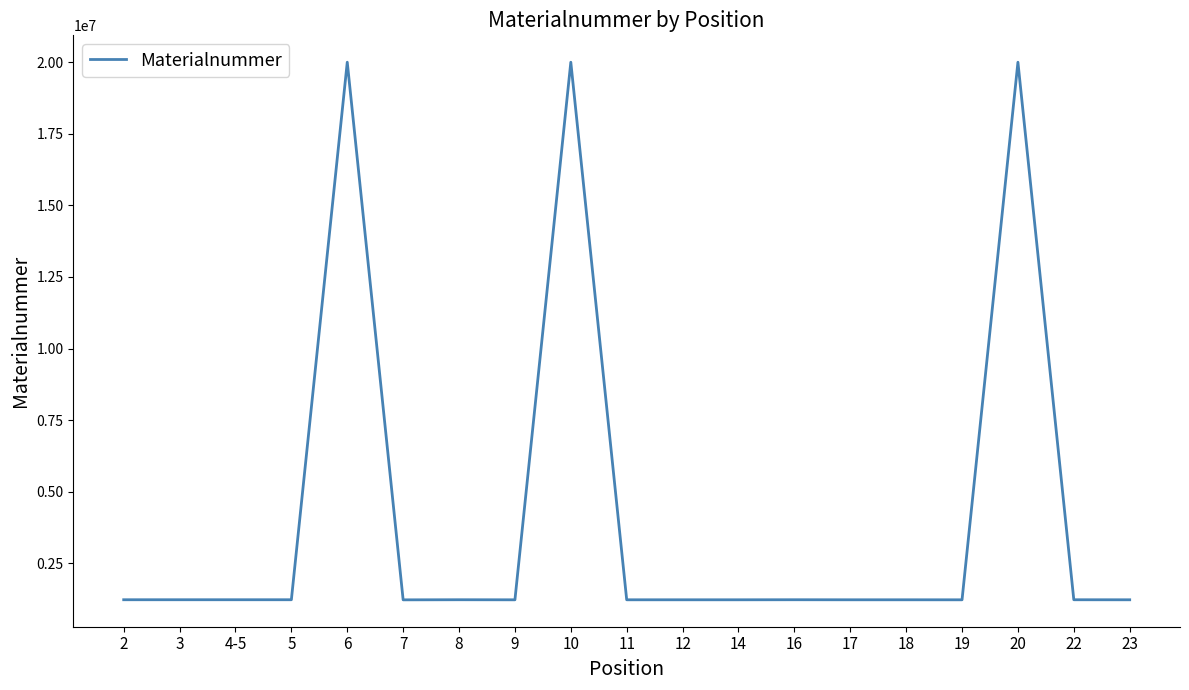

Is it true that the value at 4-5 is 436559?

False